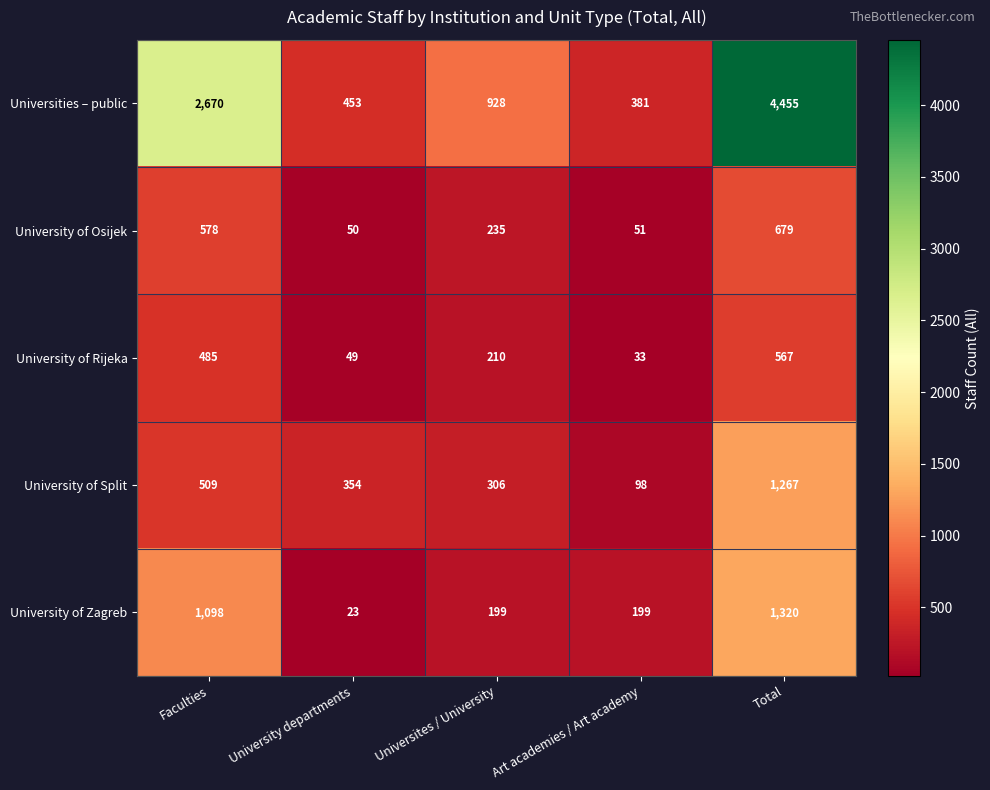

What is the highest value of the University of Split series?

1267